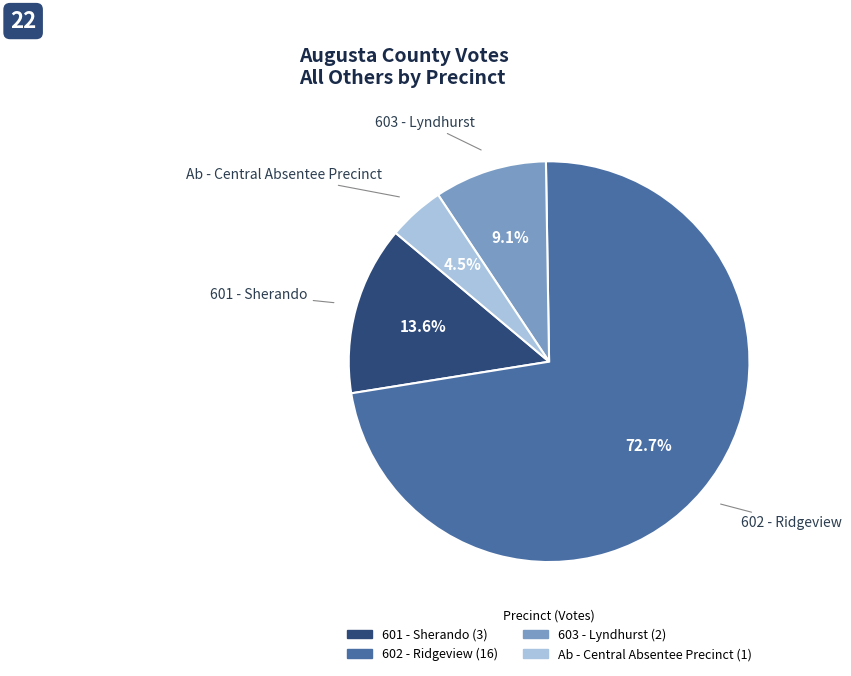

Is there any slice that represents more than half of the pie?

Yes